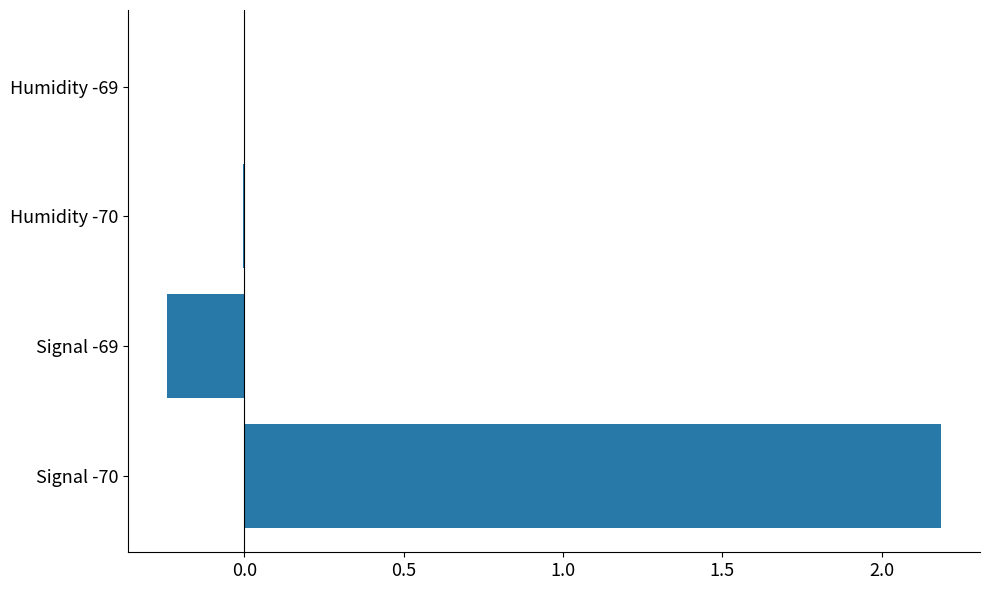

How many distinct data groups are displayed?

1